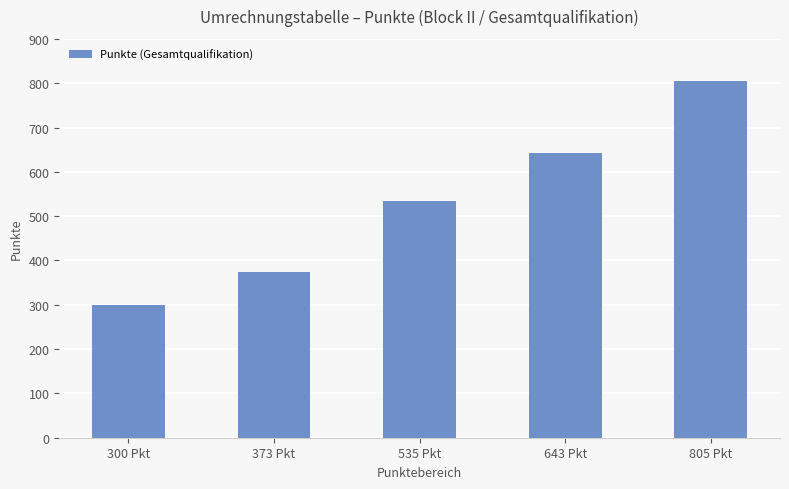

How many values are below 535?

2